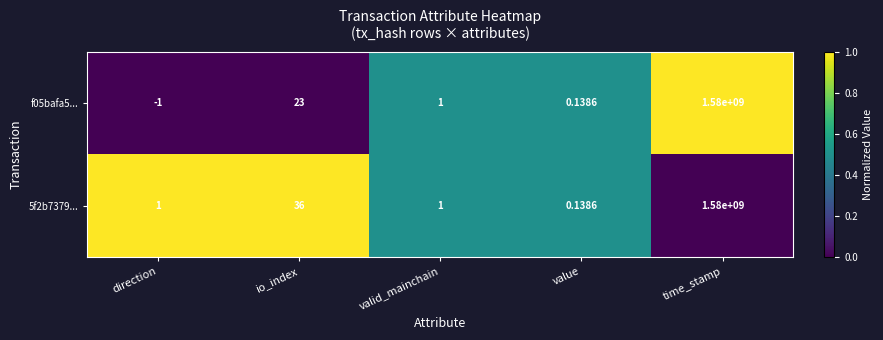

At which label is f05bafa5... closest to 789999999?

io_index